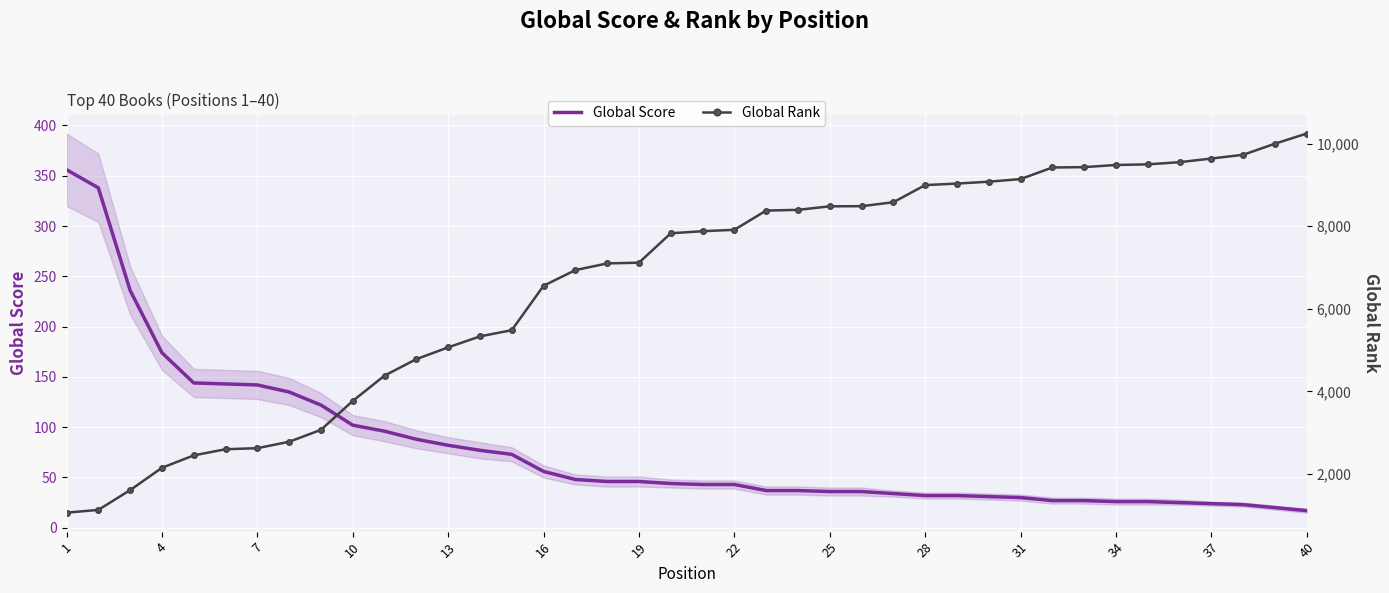

What is the greatest value displayed?

10243